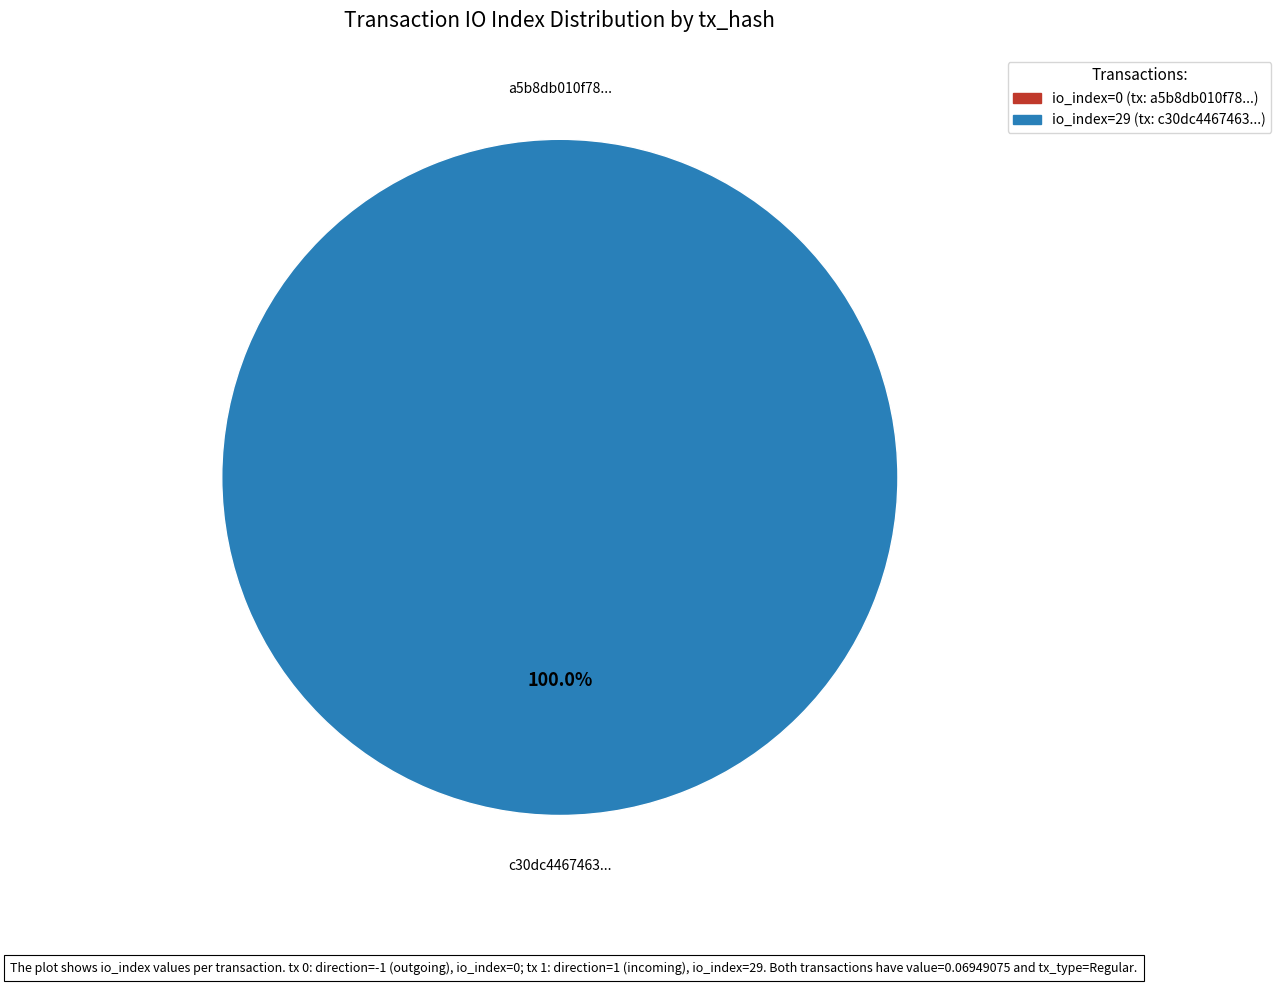

The tx_index_0 slice represents 0% of the pie. True or false?

True